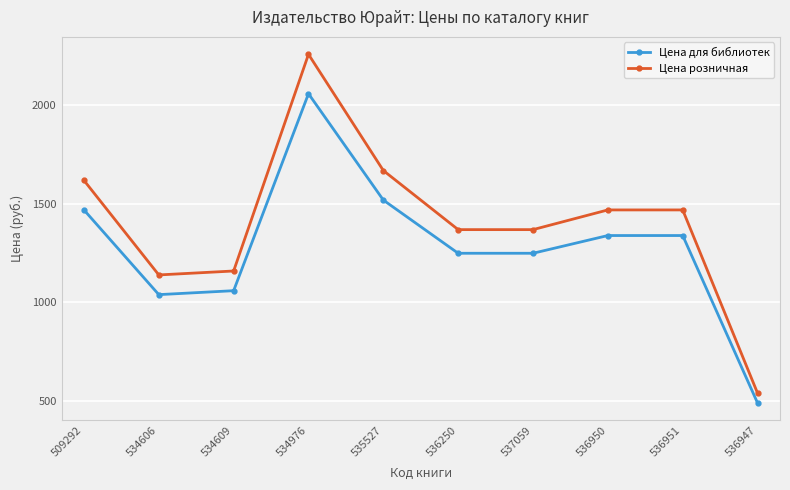

What is the difference between the maximum and minimum values in the Цена розничная series?

1720